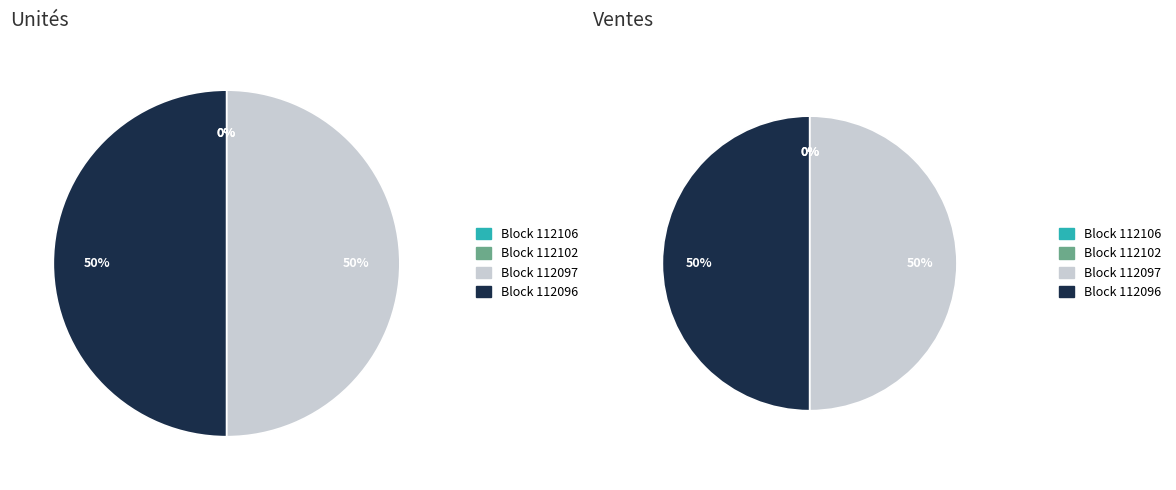

How many segments does this pie chart have?

4